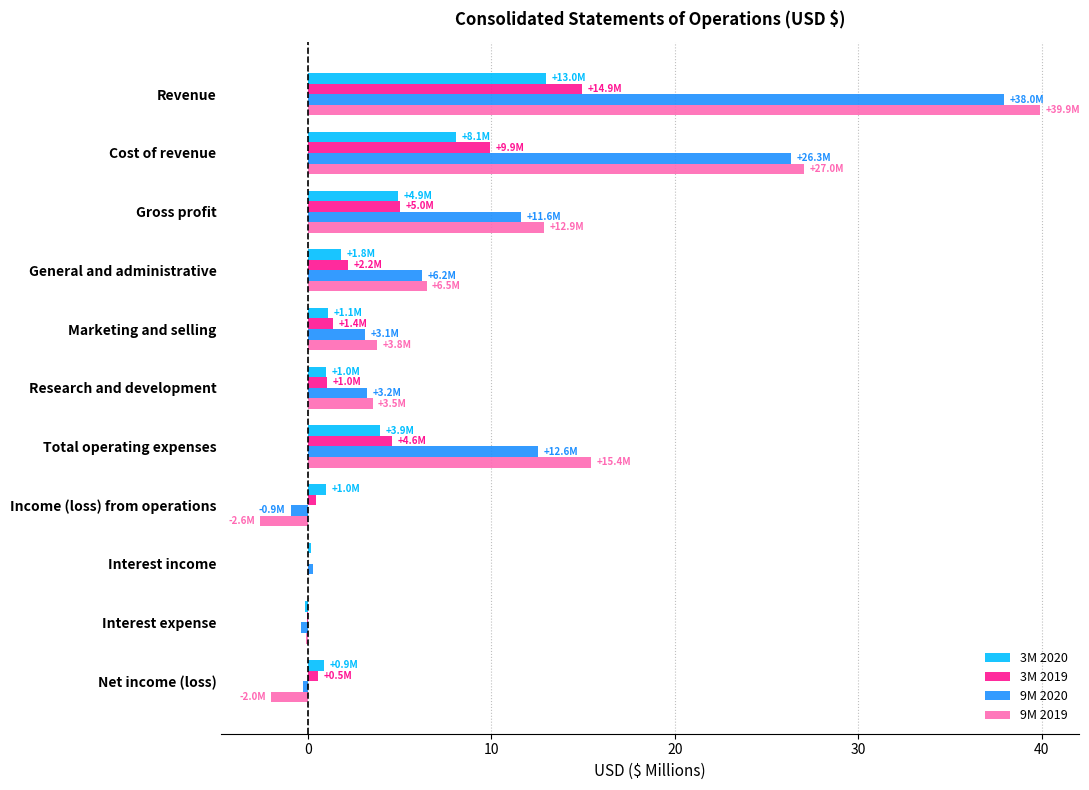

True or false: 9M 2019 has a value of 2.7 at Gross profit.

False